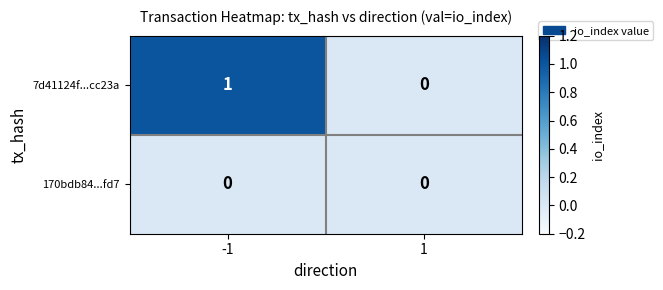

Between -1 and 1, which series saw the biggest shift?

7d41124f...cc23a